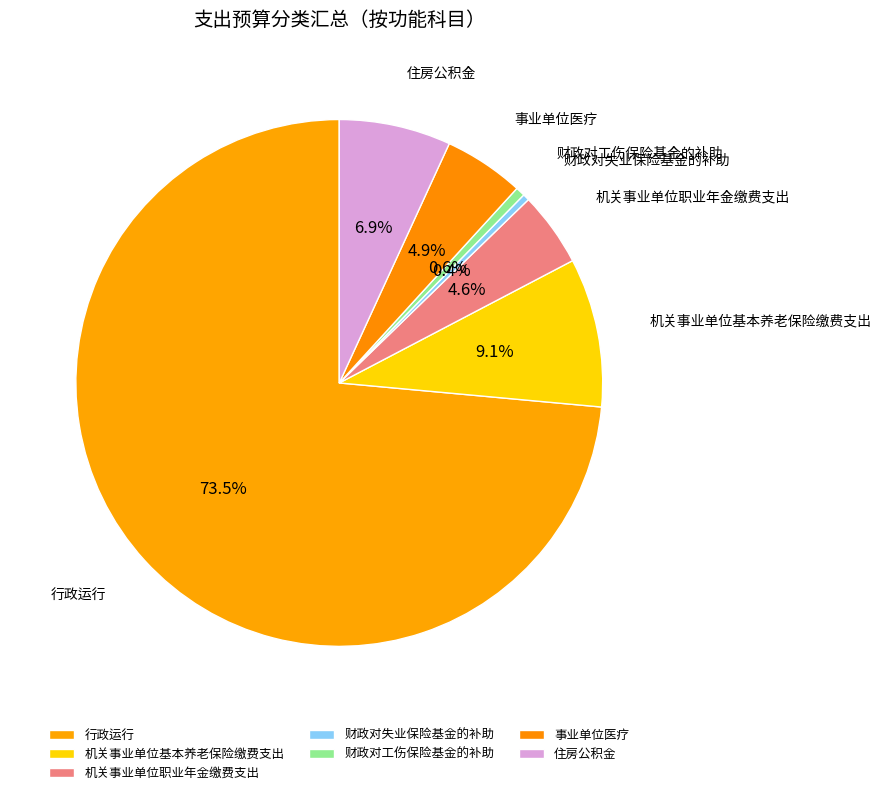

What is the total percentage of 住房公积金 and 财政对失业保险基金的补助?

7.3%